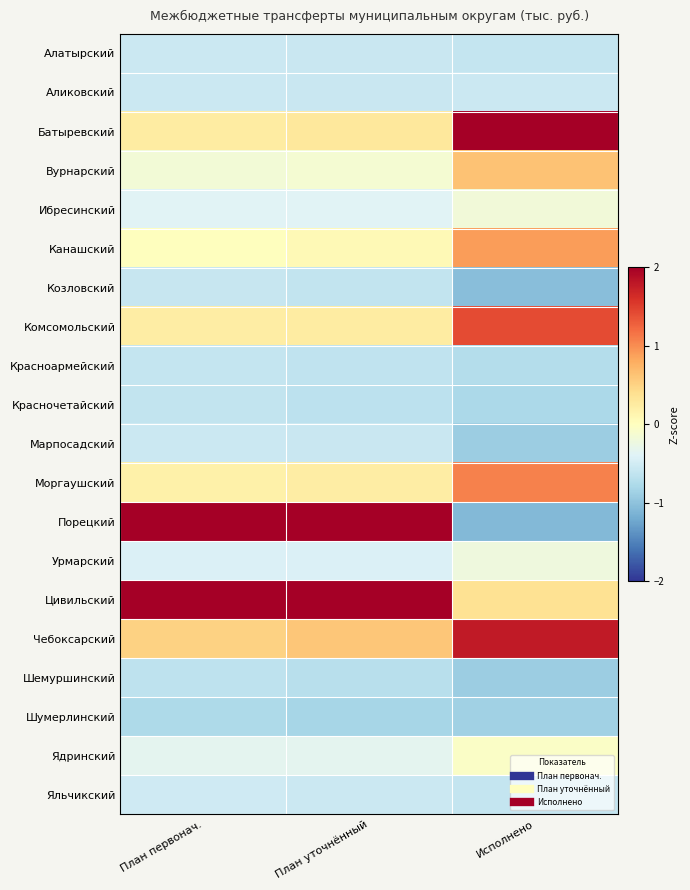

Reading left to right, what are all the values shown in this chart?

Алатырский: План первонач.=-0.6	План уточнённый=-0.6	Исполнено=-0.6
Аликовский: План первонач.=-0.6	План уточнённый=-0.6	Исполнено=-0.6
Батыревский: План первонач.=0.2	План уточнённый=0.3	Исполнено=2.3
Вурнарский: План первонач.=-0.2	План уточнённый=-0.1	Исполнено=0.6
Ибресинский: План первонач.=-0.4	План уточнённый=-0.4	Исполнено=-0.2
Канашский: План первонач.=0.0	План уточнённый=0.1	Исполнено=0.9
Козловский: План первонач.=-0.6	План уточнённый=-0.6	Исполнено=-1.0
Комсомольский: План первонач.=0.2	План уточнённый=0.2	Исполнено=1.4
Красноармейский: План первонач.=-0.6	План уточнённый=-0.6	Исполнено=-0.7
Красночетайский: План первонач.=-0.6	План уточнённый=-0.7	Исполнено=-0.8
Марпосадский: План первонач.=-0.6	План уточнённый=-0.6	Исполнено=-0.9
Моргаушский: План первонач.=0.2	План уточнённый=0.2	Исполнено=1.1
Порецкий: План первонач.=2.5	План уточнённый=2.4	Исполнено=-1.1
Урмарский: План первонач.=-0.4	План уточнённый=-0.4	Исполнено=-0.2
Цивильский: План первонач.=3.1	План уточнённый=3.1	Исполнено=0.4
Чебоксарский: План первонач.=0.5	План уточнённый=0.6	Исполнено=1.8
Шемуршинский: План первонач.=-0.7	План уточнённый=-0.7	Исполнено=-0.9
Шумерлинский: План первонач.=-0.8	План уточнённый=-0.8	Исполнено=-0.9
Ядринский: План первонач.=-0.3	План уточнённый=-0.3	Исполнено=-0.1
Яльчикский: План первонач.=-0.5	План уточнённый=-0.6	Исполнено=-0.6